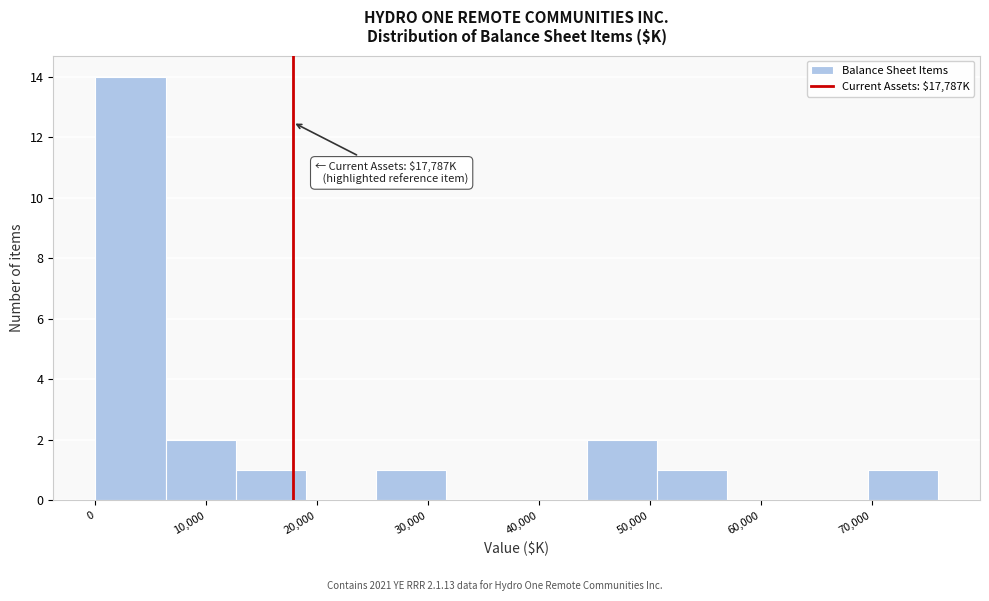

Over which range of the x-axis is the bar tallest?

0 to 6000